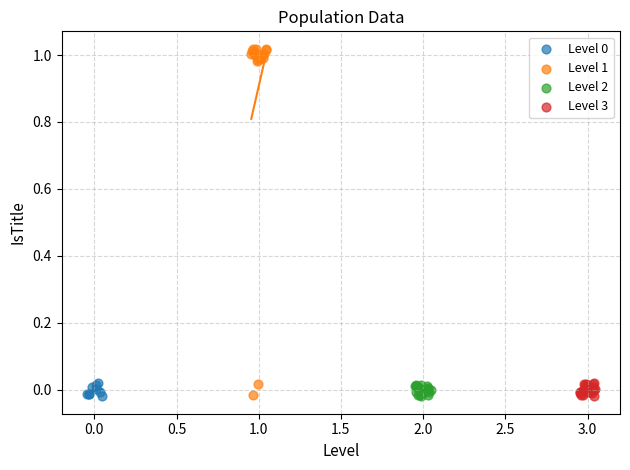

Which series reaches the maximum Y coordinate?

Level 1